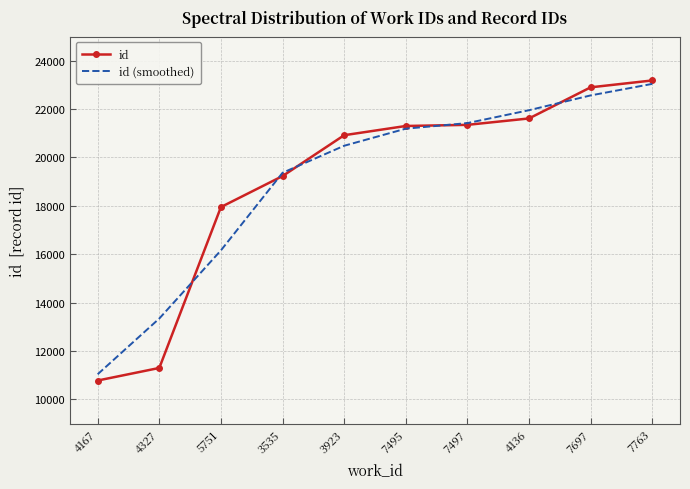

Read the id (smoothed) value at 7497.

21421.7